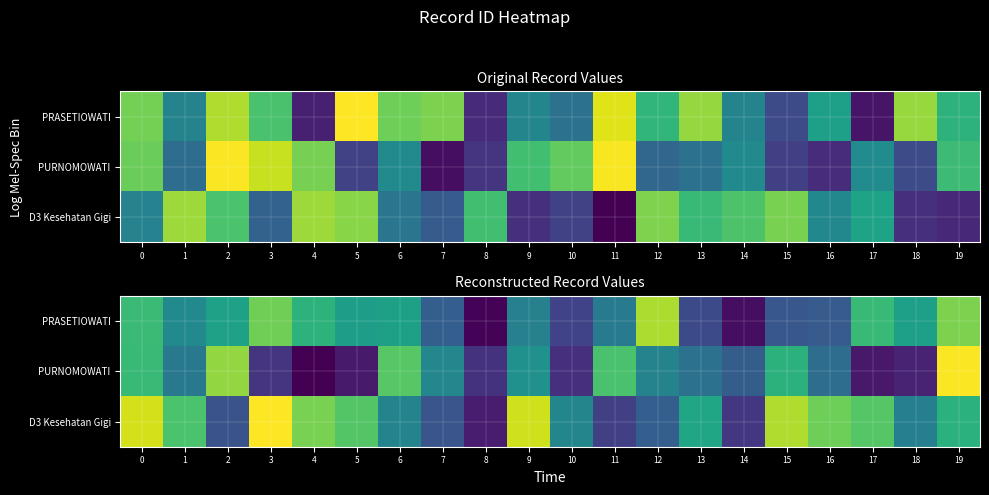

The value of PRASETIOWATI at 19 is 1503.2. True or false?

True